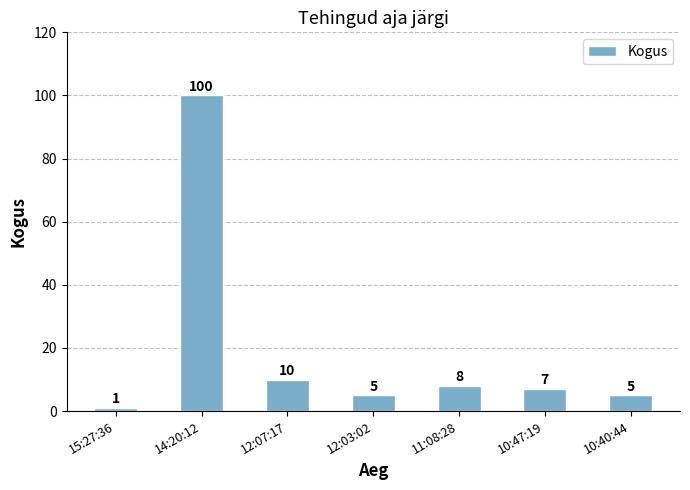

What is the average value?

19